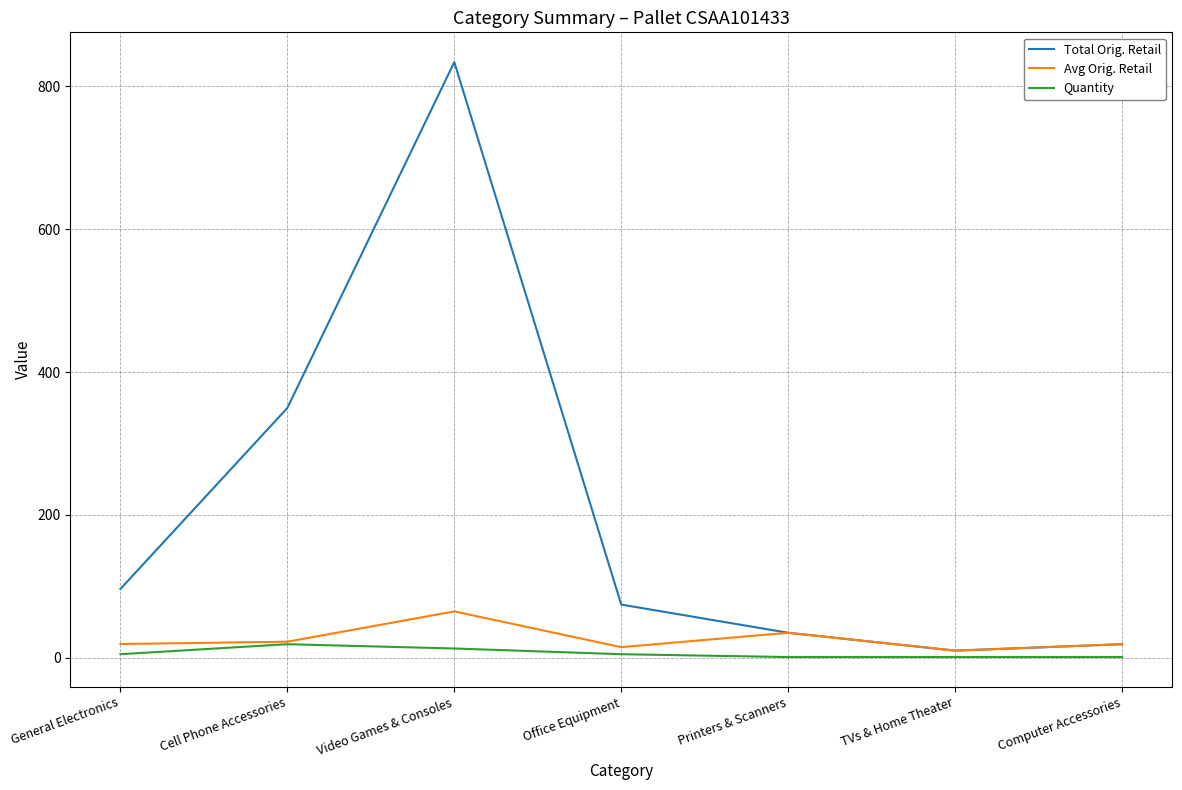

True or false: Quantity has a value of 1.0 at TVs & Home Theater.

True